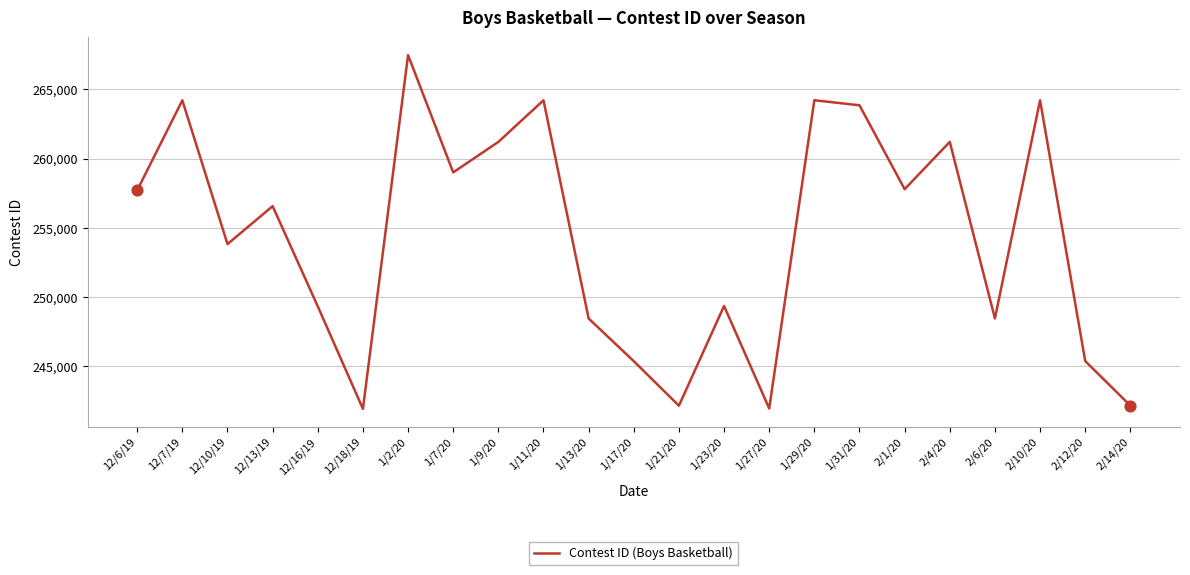

What is the ratio of the value at 1/2/20 to the value at 12/6/19?

1.0